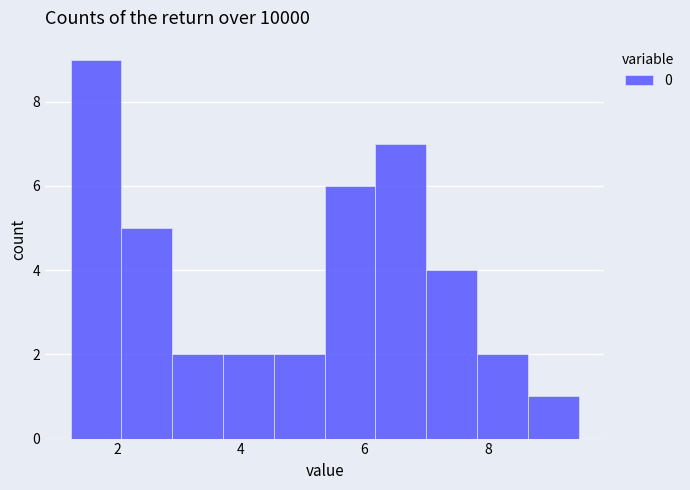

Which range on the x-axis has the tallest bar?

1.2 to 2.0